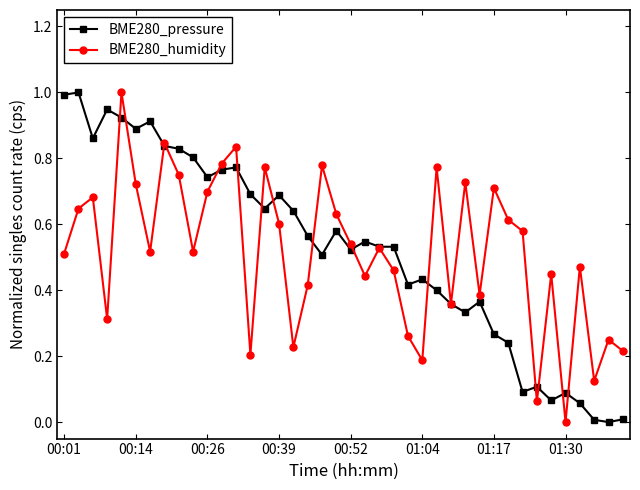

At how many categories does at least one series exceed 0?

40